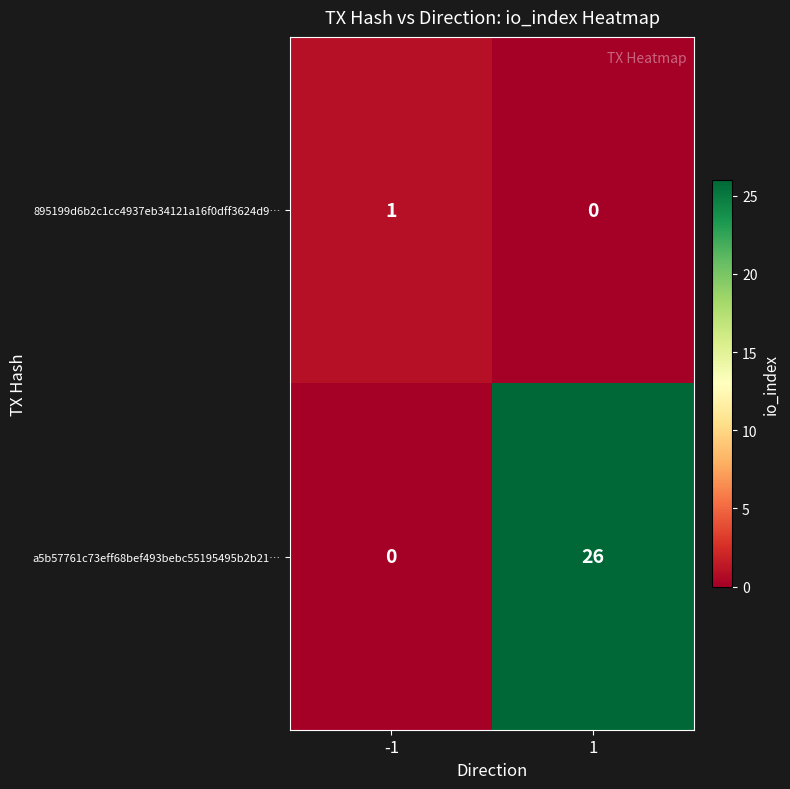

Is it true that 895199d6b2c1cc4937eb34121a16f0dff3624d9… equals 1 at -1?

True